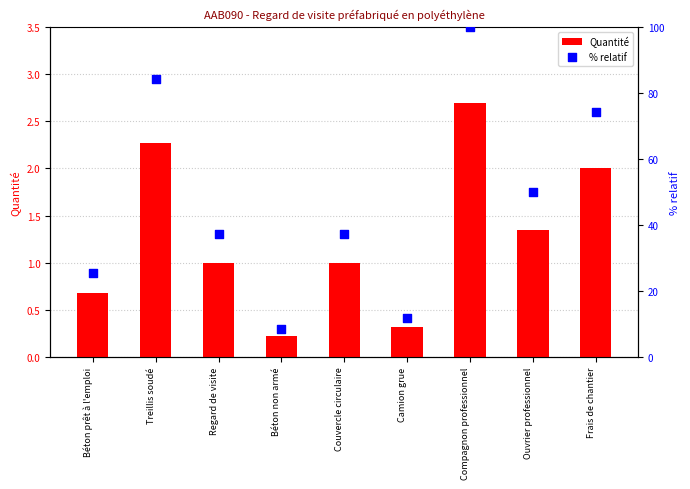

What is the total value across all series at Béton non armé?

8.5